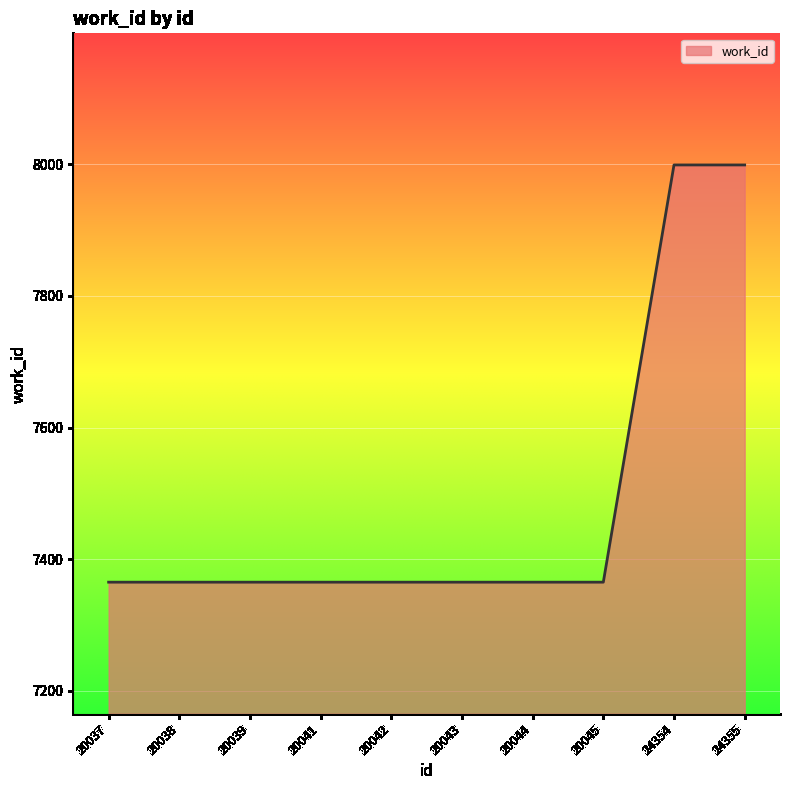

What is the change in value from 20045 to 24355?

+634